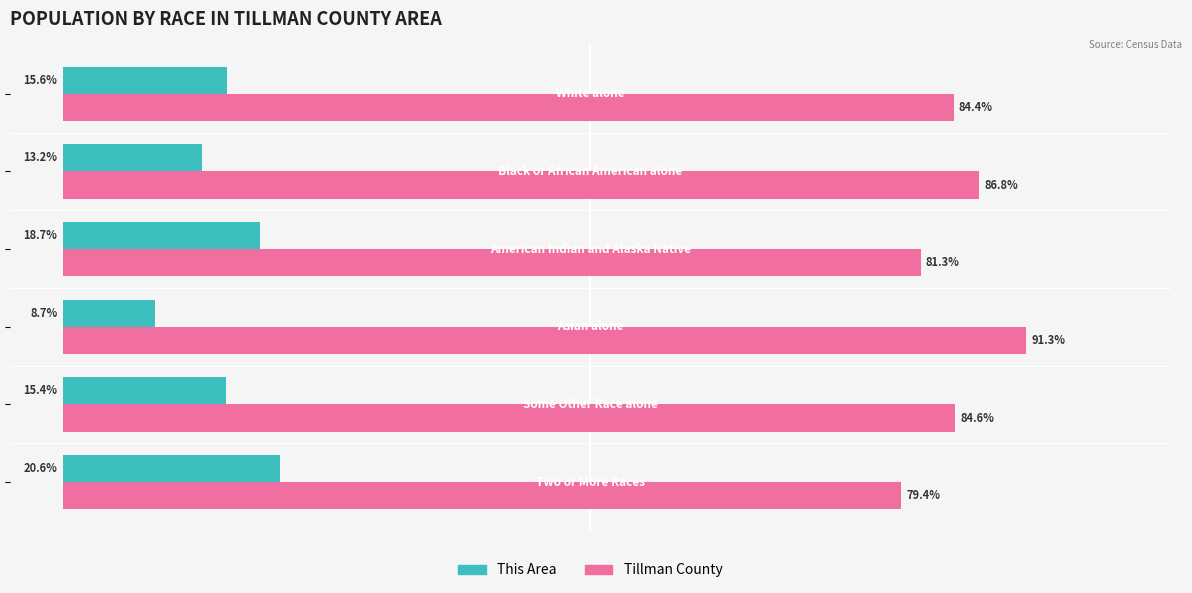

Which series has the largest total across all categories?

Tillman County